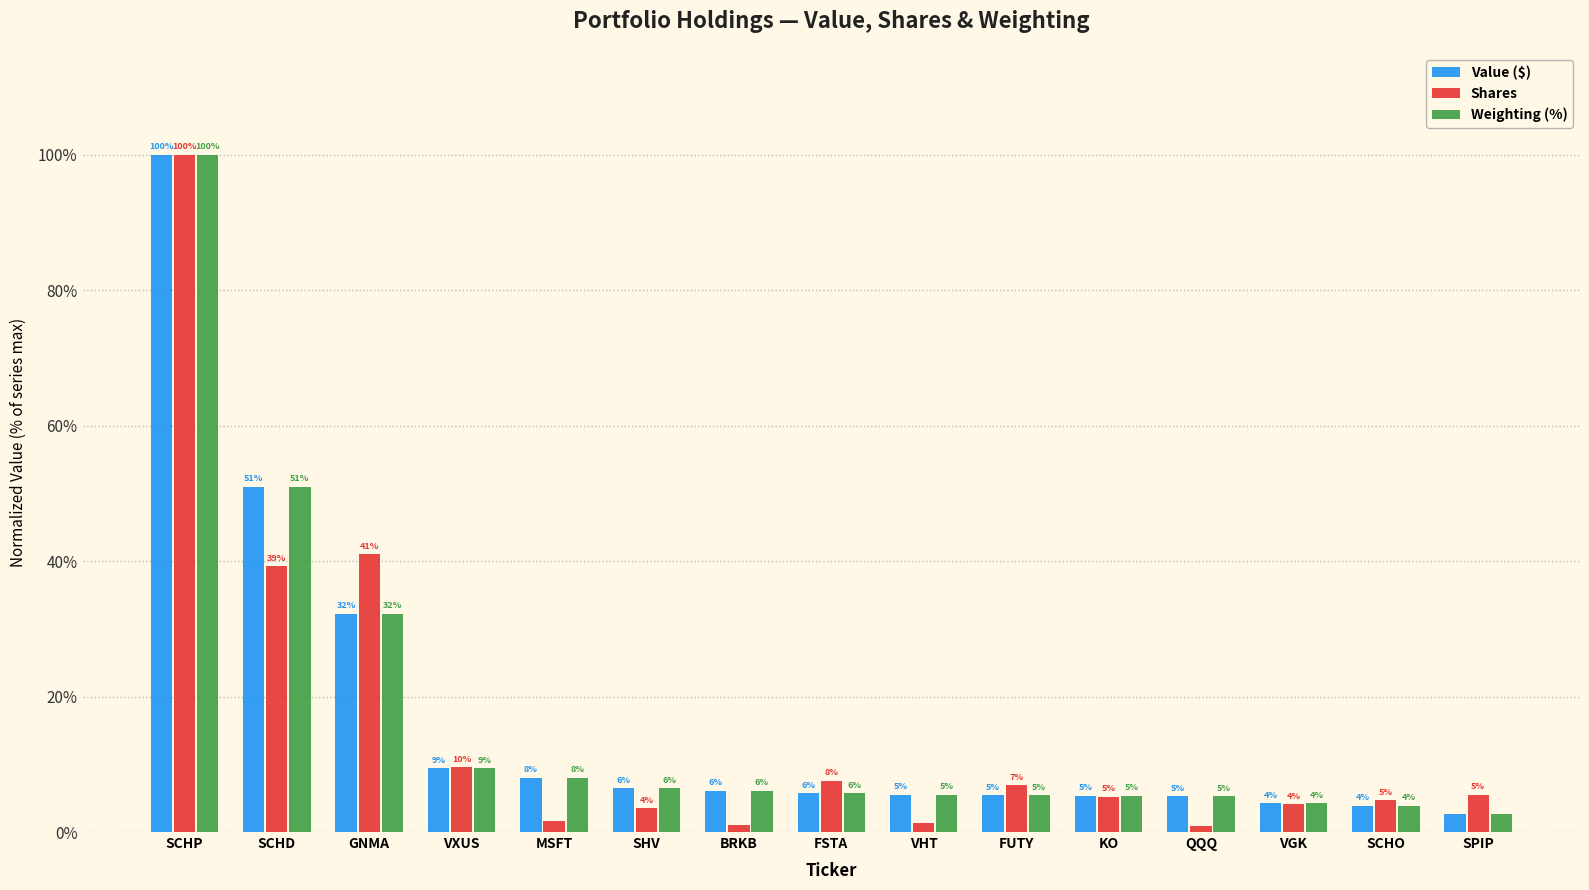

How many groups of bars are there?

15